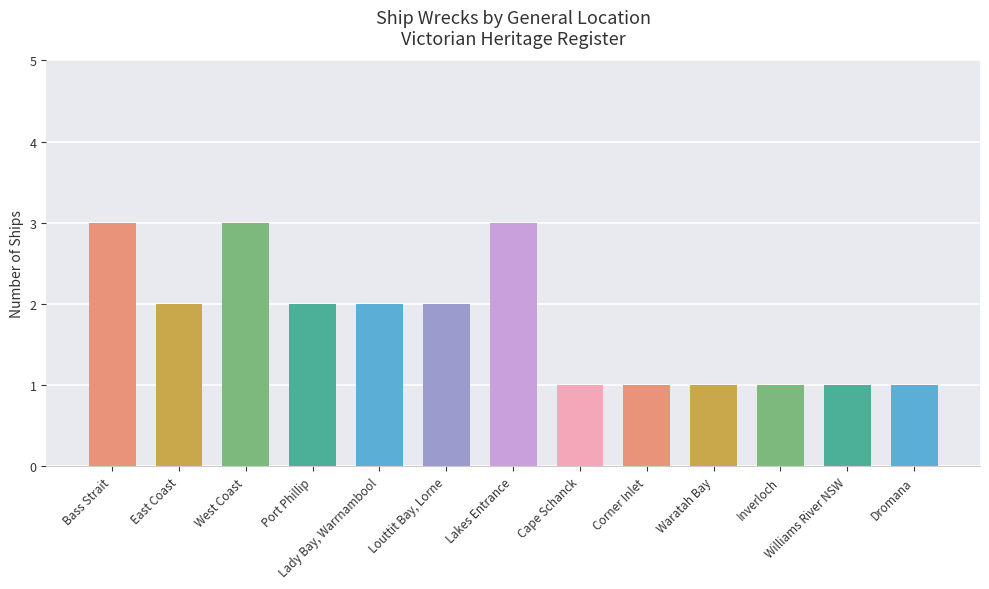

Reading left to right, list all the values displayed in this chart.

3	2	3	2	2	2	3	1	1	1	1	1	1